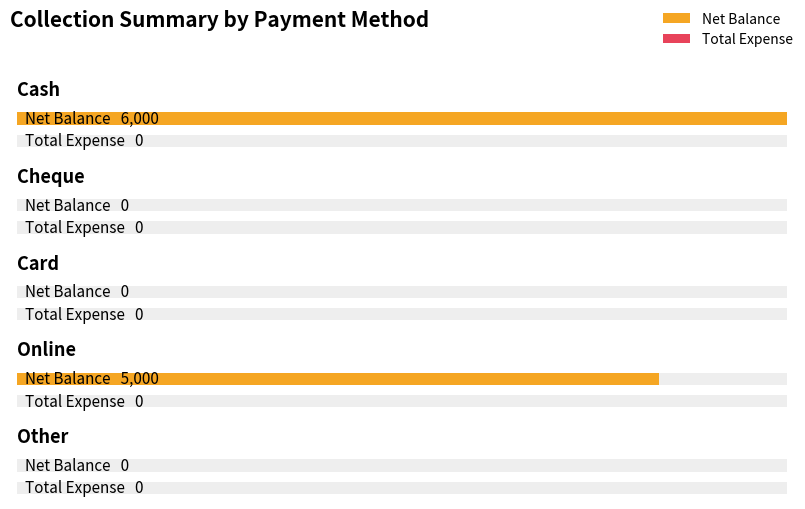

What are all the series names shown in the legend?

Net Balance, Total Expense